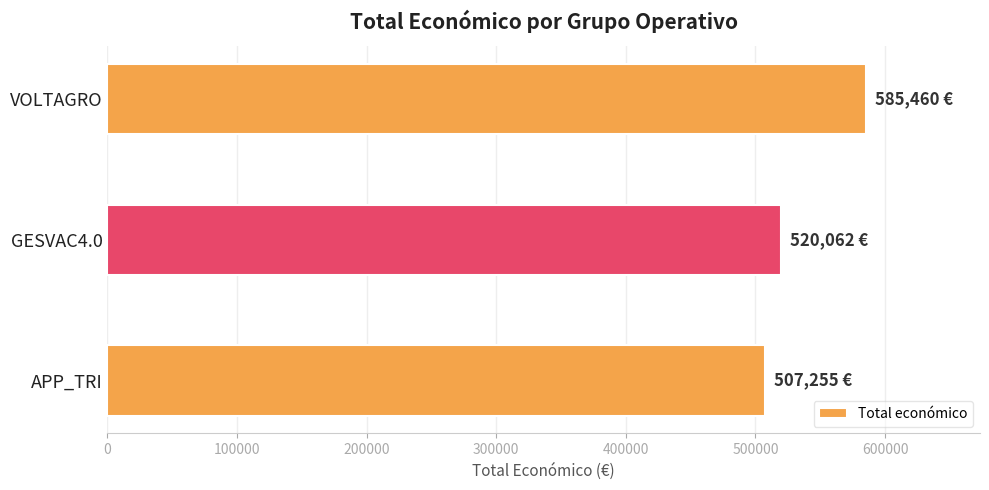

Rank the categories by value from lowest to highest.

APP_TRI, GESVAC4.0, VOLTAGRO